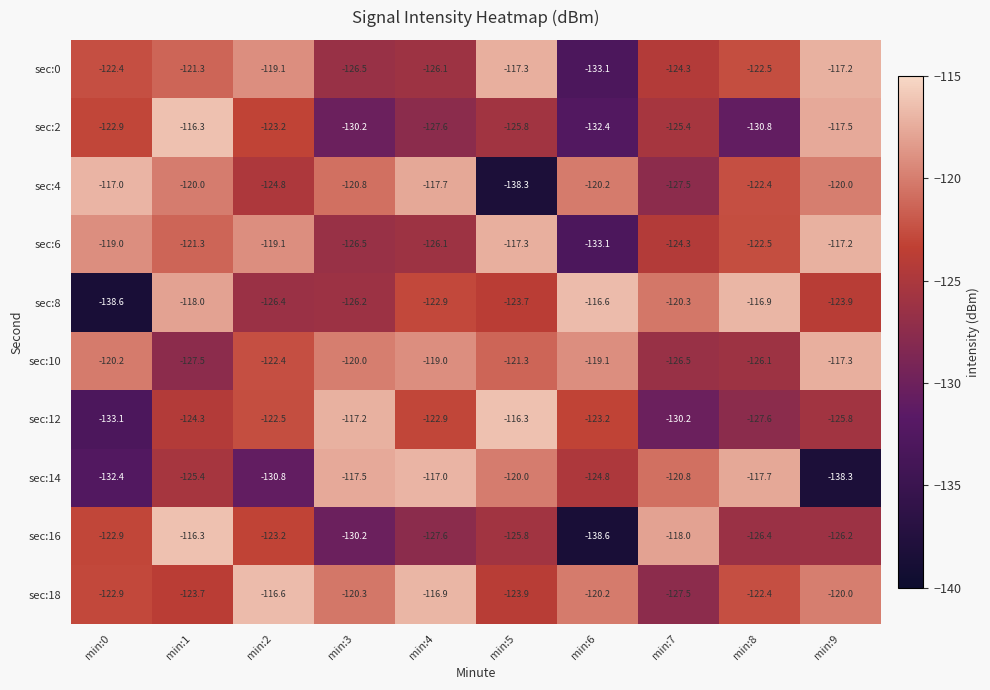

Which series has the largest total across all categories?

sec:18